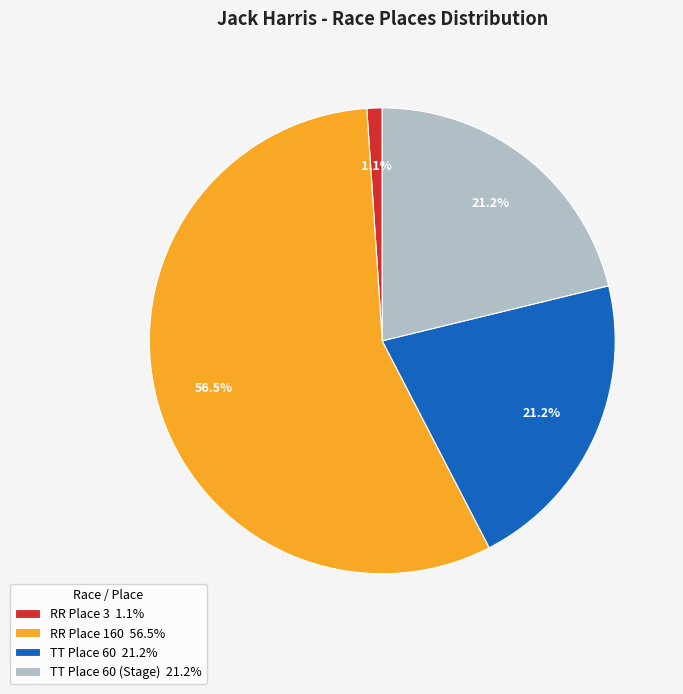

How many slices are in this pie chart?

4